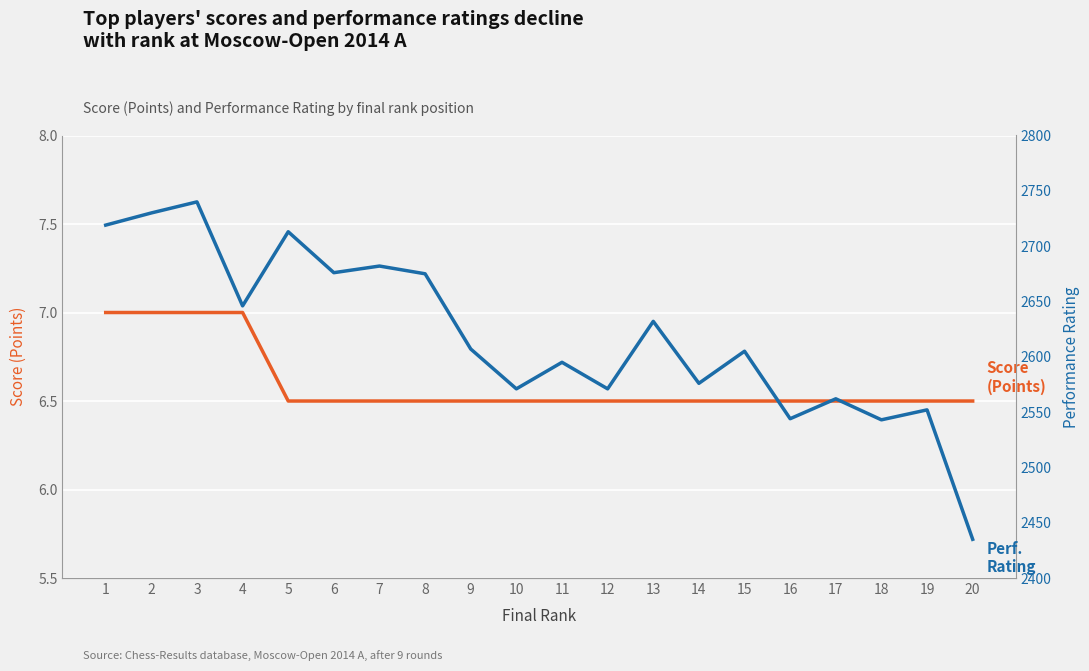

At how many categories does at least one series exceed 1047?

20